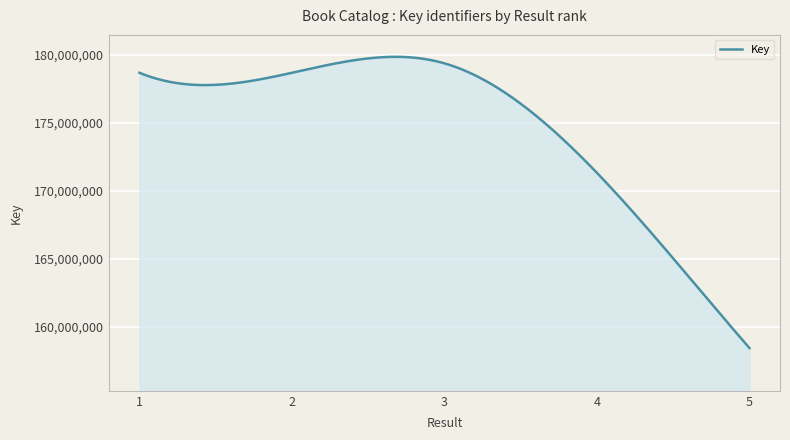

What is the maximum value shown in the chart?

179864575.7